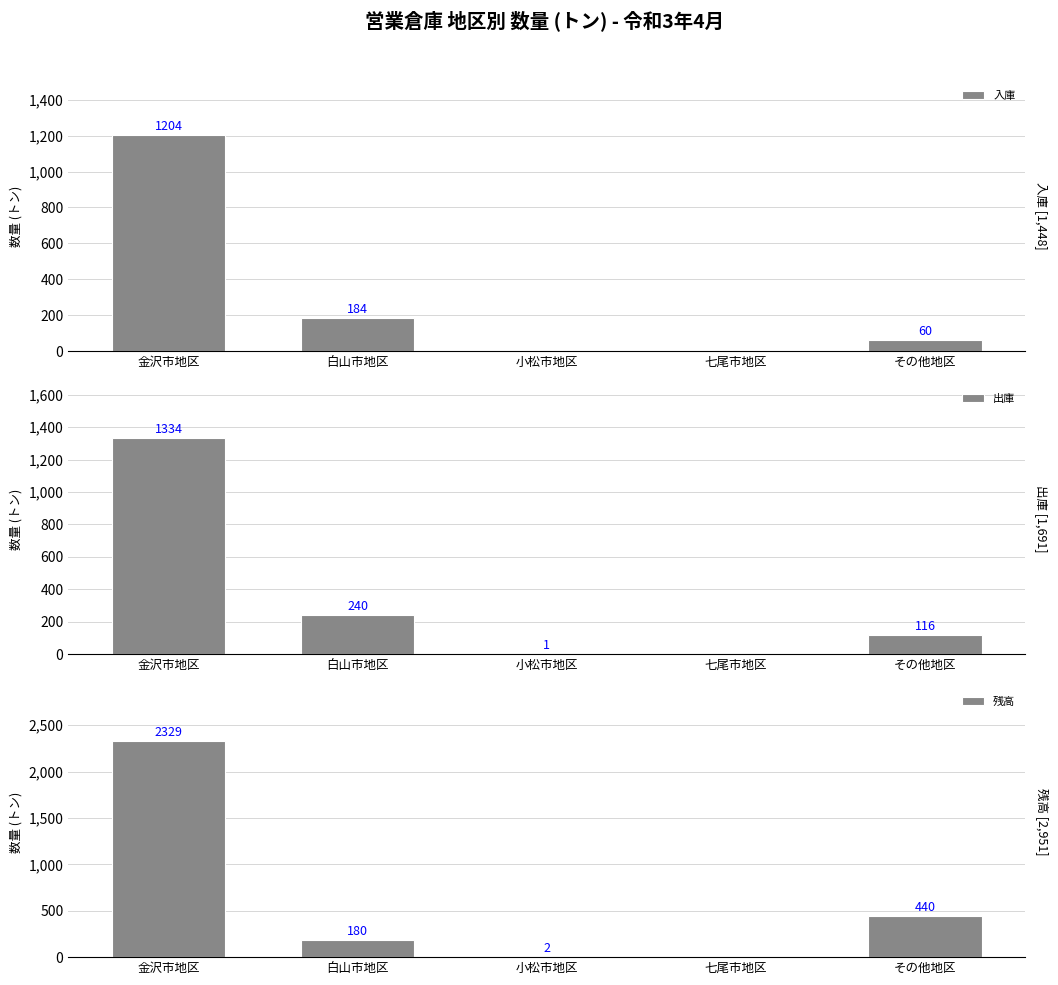

How many bars are there in total?

15